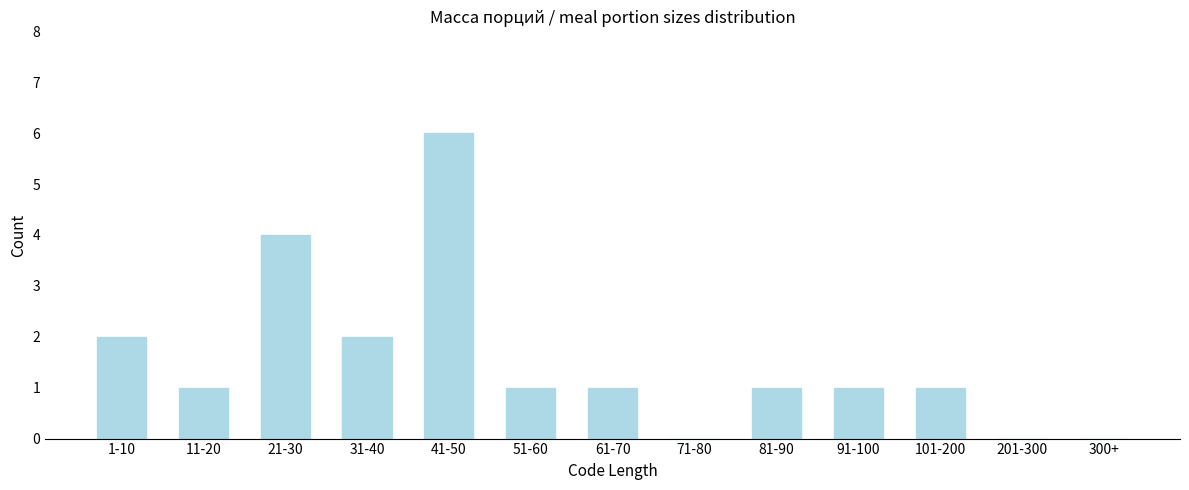

Reading left to right, list all the values displayed in this chart.

1-10=2	11-20=1	21-30=4	31-40=2	41-50=6	51-60=1	61-70=1	71-80=0	81-90=1	91-100=1	101-200=1	201-300=0	300+=0